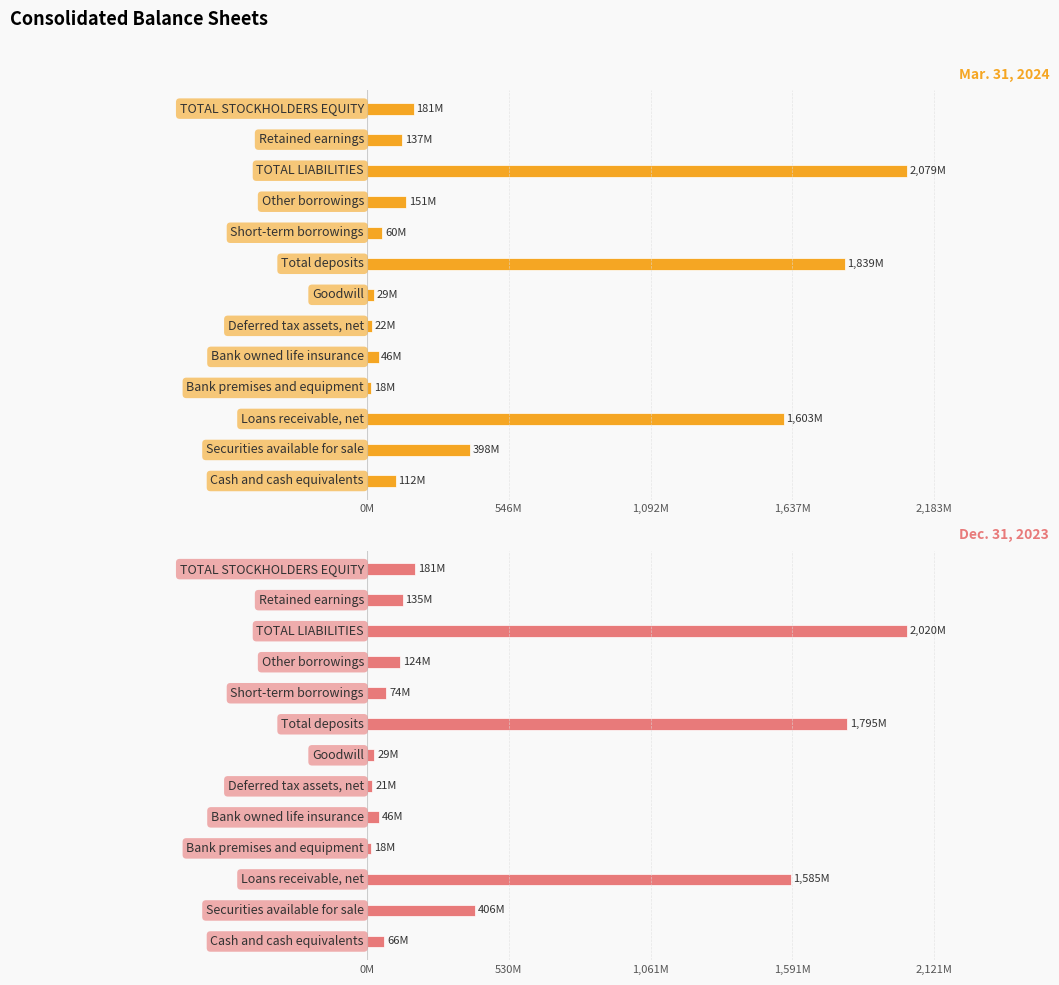

What is the value of the Mar. 31, 2024 bar at the 3rd from the left?

1603.4